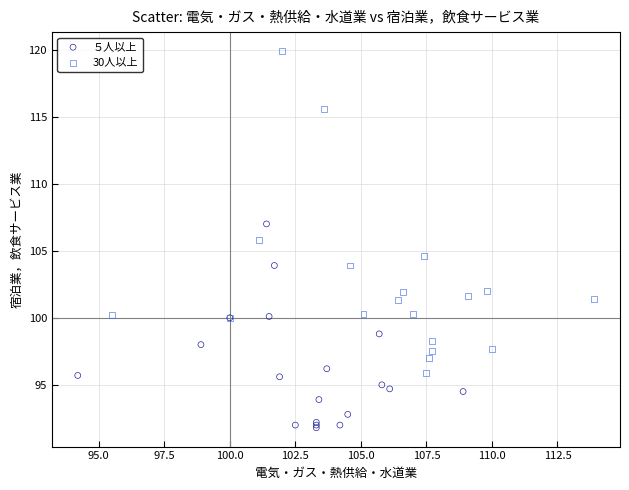

Which series contains the lowest Y value?

５人以上